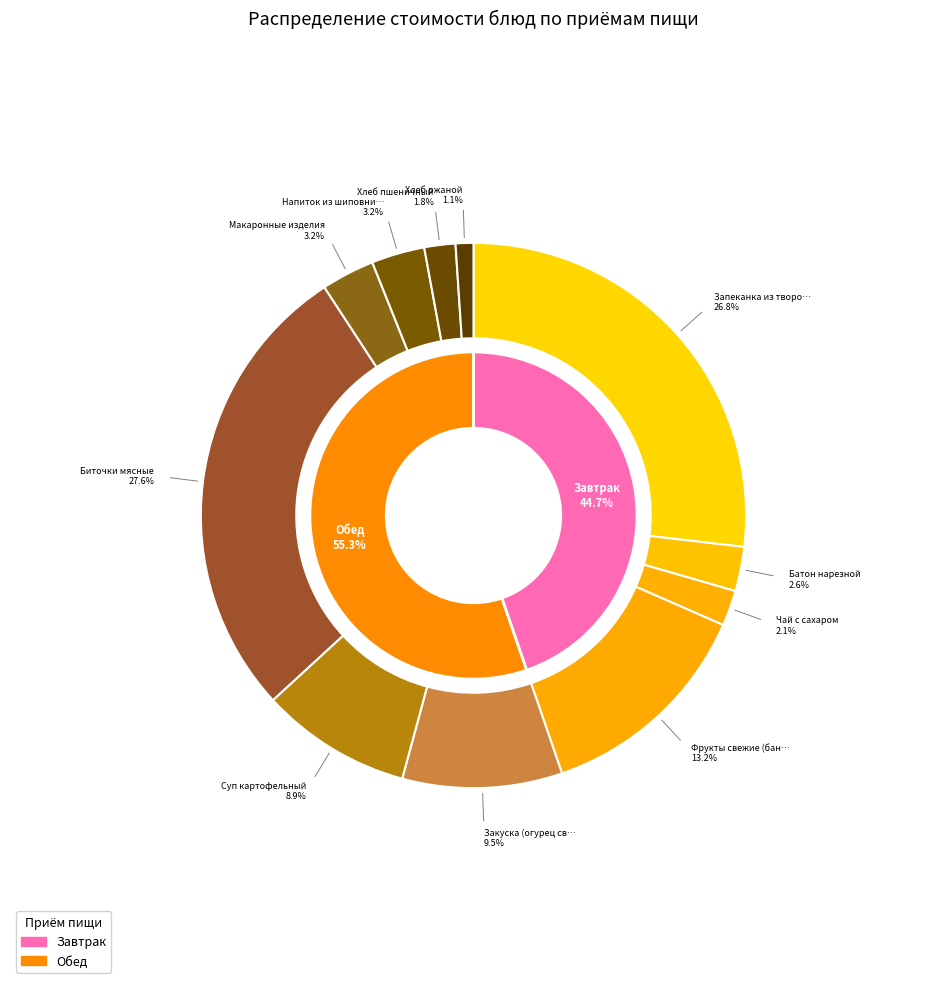

Which category has the smallest portion of the pie?

Хлеб ржаной